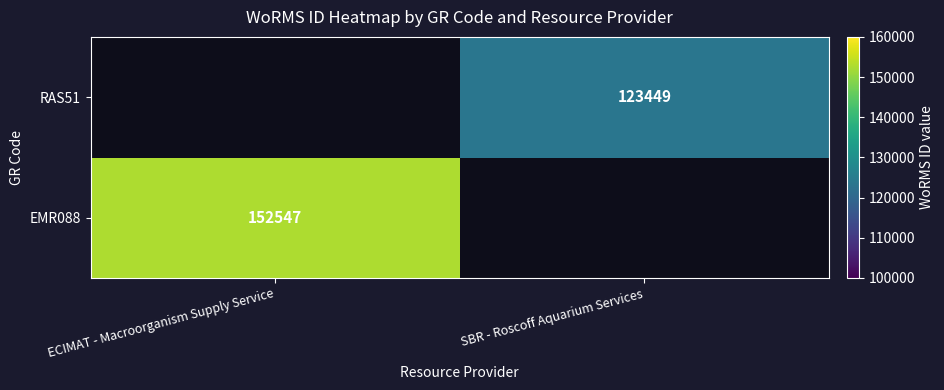

Is it true that RAS51 equals 81996 at SBR - Roscoff Aquarium Services?

False